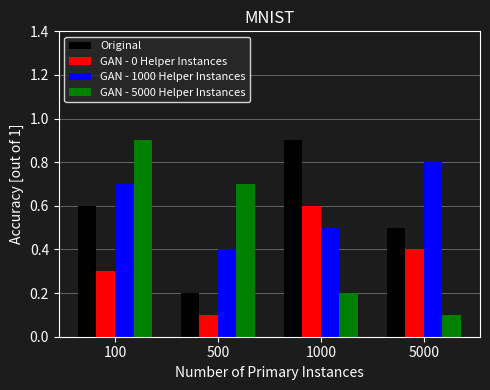

Reading right to left, list all the values displayed in this chart.

Original: 0.5	0.9	0.2	0.6
GAN - 0 Helper Instances: 0.4	0.6	0.1	0.3
GAN - 1000 Helper Instances: 0.8	0.5	0.4	0.7
GAN - 5000 Helper Instances: 0.1	0.2	0.7	0.9